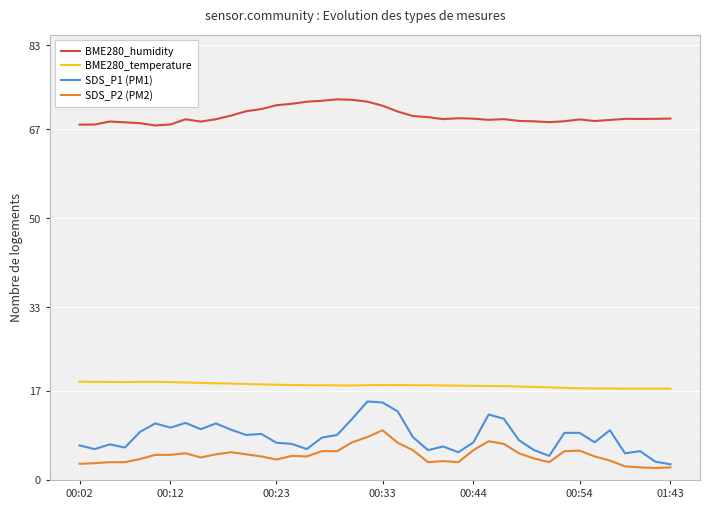

Count the number of categories in the chart.

40